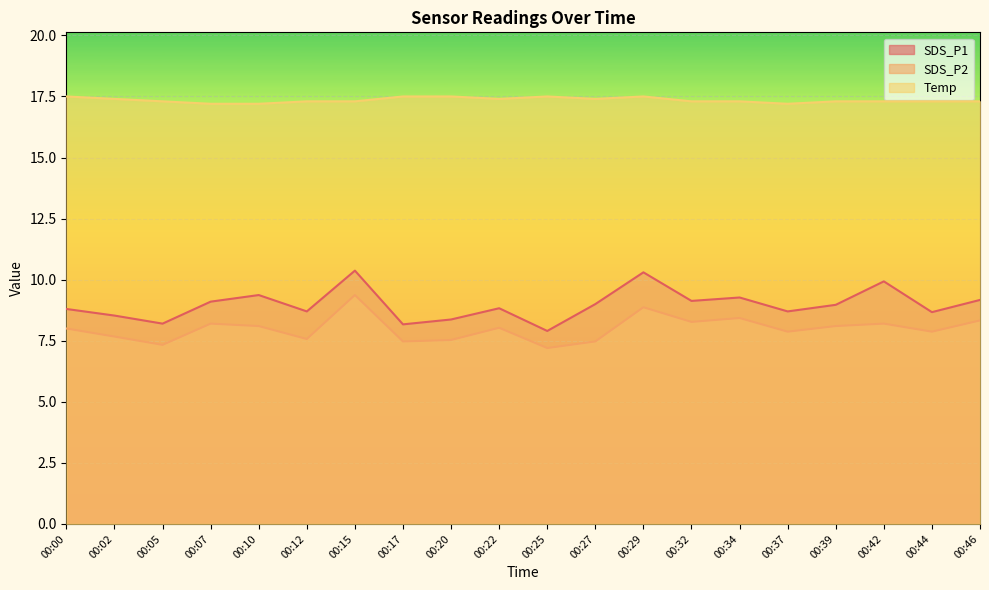

What is the minimum value shown in the chart?

7.2